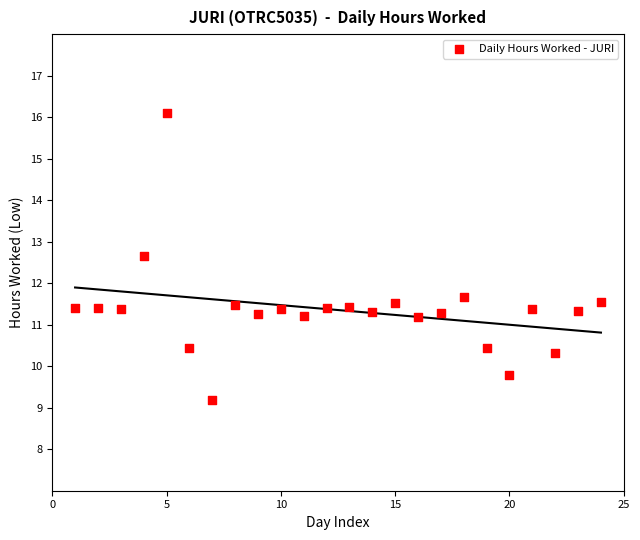

What Y value in the scatter plot is closest to 12?

11.7